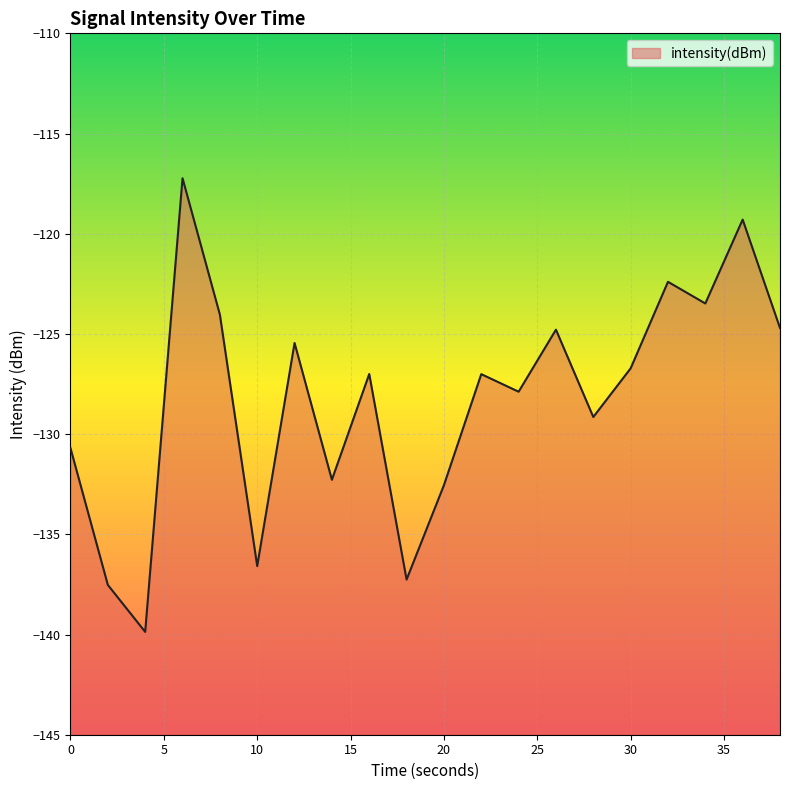

Reading right to left, what are all the values shown in this chart?

38=-124.7	36=-119.3	34=-123.5	32=-122.4	30=-126.7	28=-129.1	26=-124.8	24=-127.9	22=-127.0	20=-132.5	18=-137.3	16=-127.0	14=-132.3	12=-125.5	10=-136.6	8=-124.0	6=-117.2	4=-139.9	2=-137.5	0=-130.7